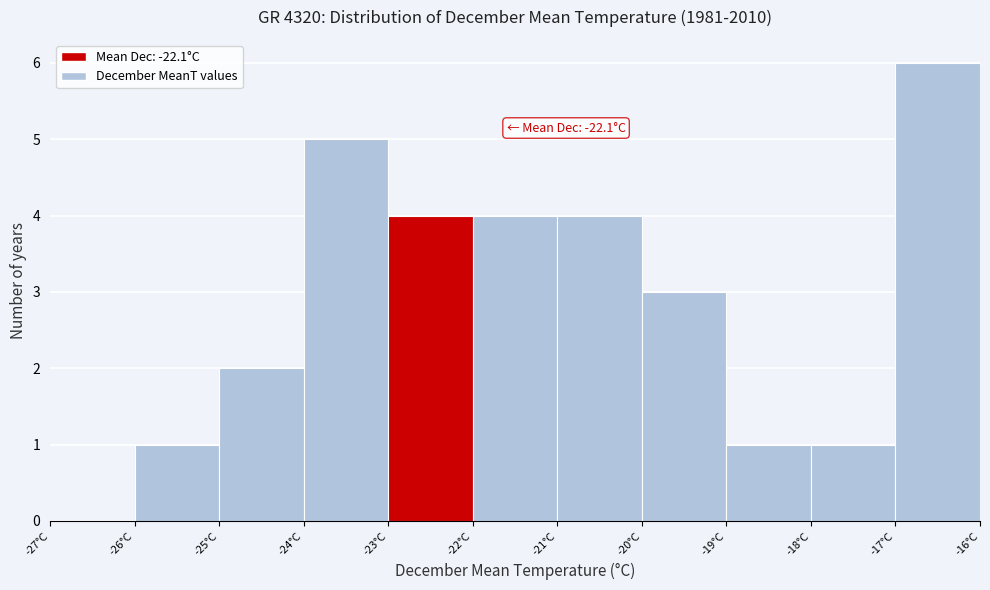

Over which range of the x-axis is the bar tallest?

-17 to -16